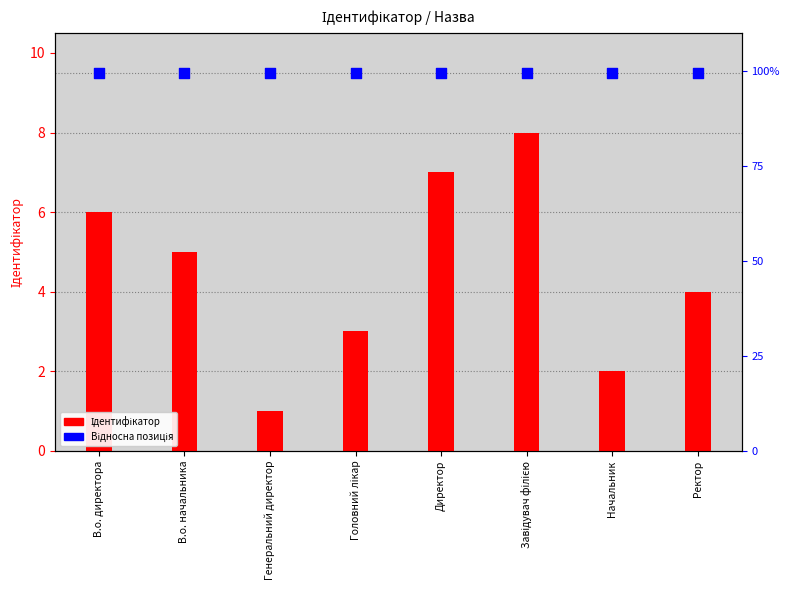

At how many categories does at least one series exceed 6?

8